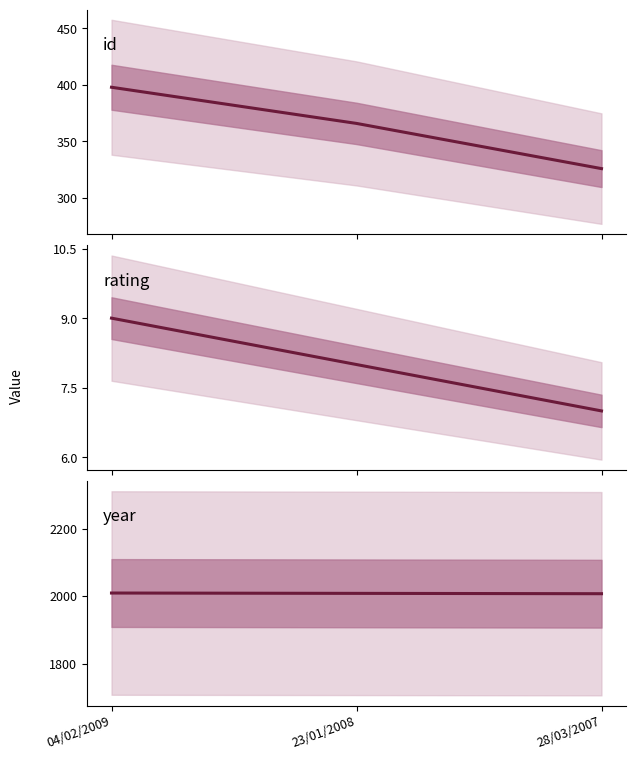

The year series shows 3253 at 28/03/2007. True or false?

False